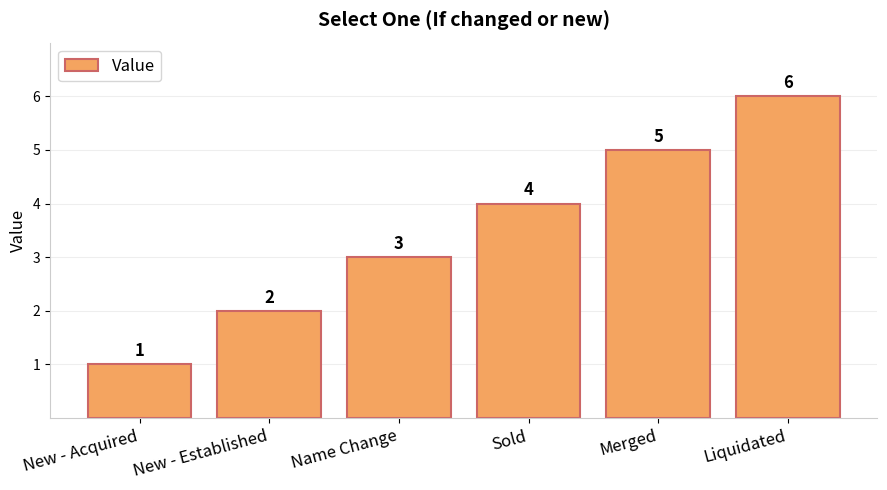

The value at Merged is 1. True or false?

False